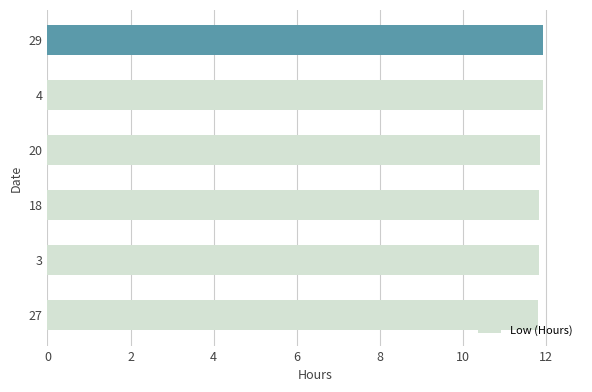

Approximately how many times larger is the value at 3 compared to 4?

1.0